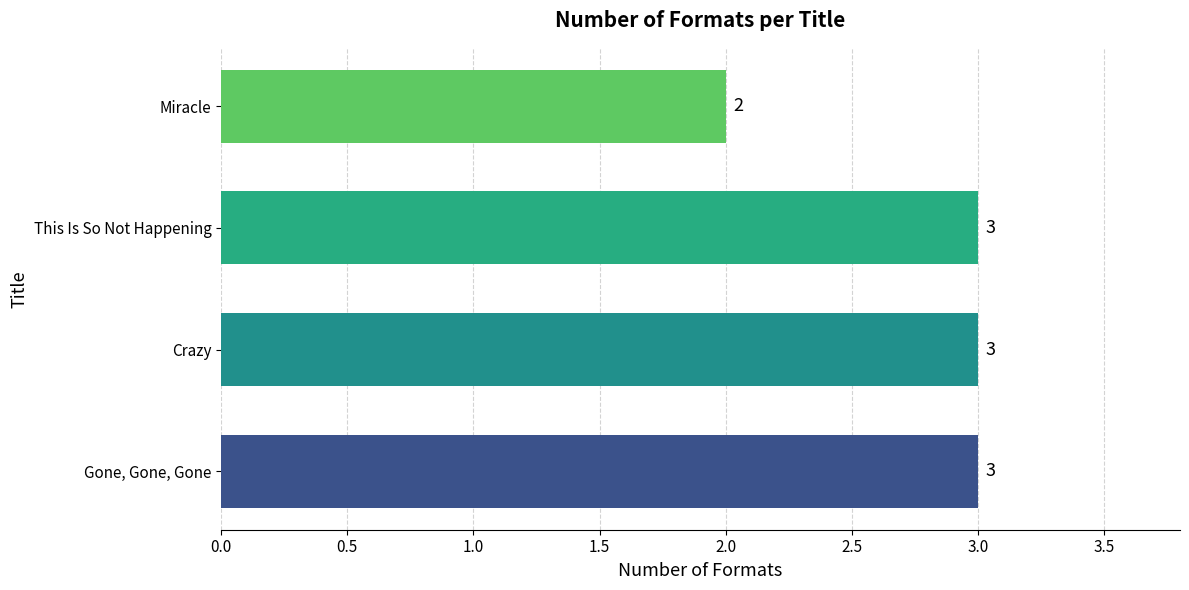

What is the approximate value at Gone, Gone, Gone?

3